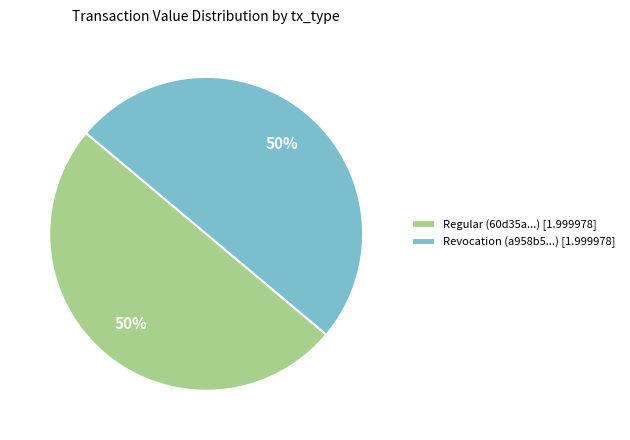

Is it true that Regular (60d35a...) [1.999978] is 61% of the pie?

False